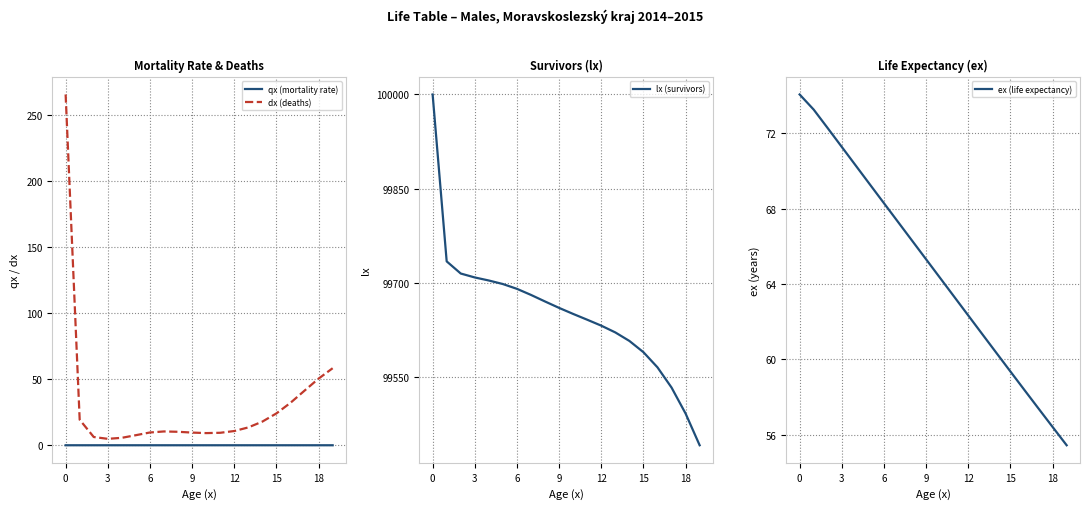

True or false: dx (deaths) and qx (mortality rate) intersect in this chart.

False